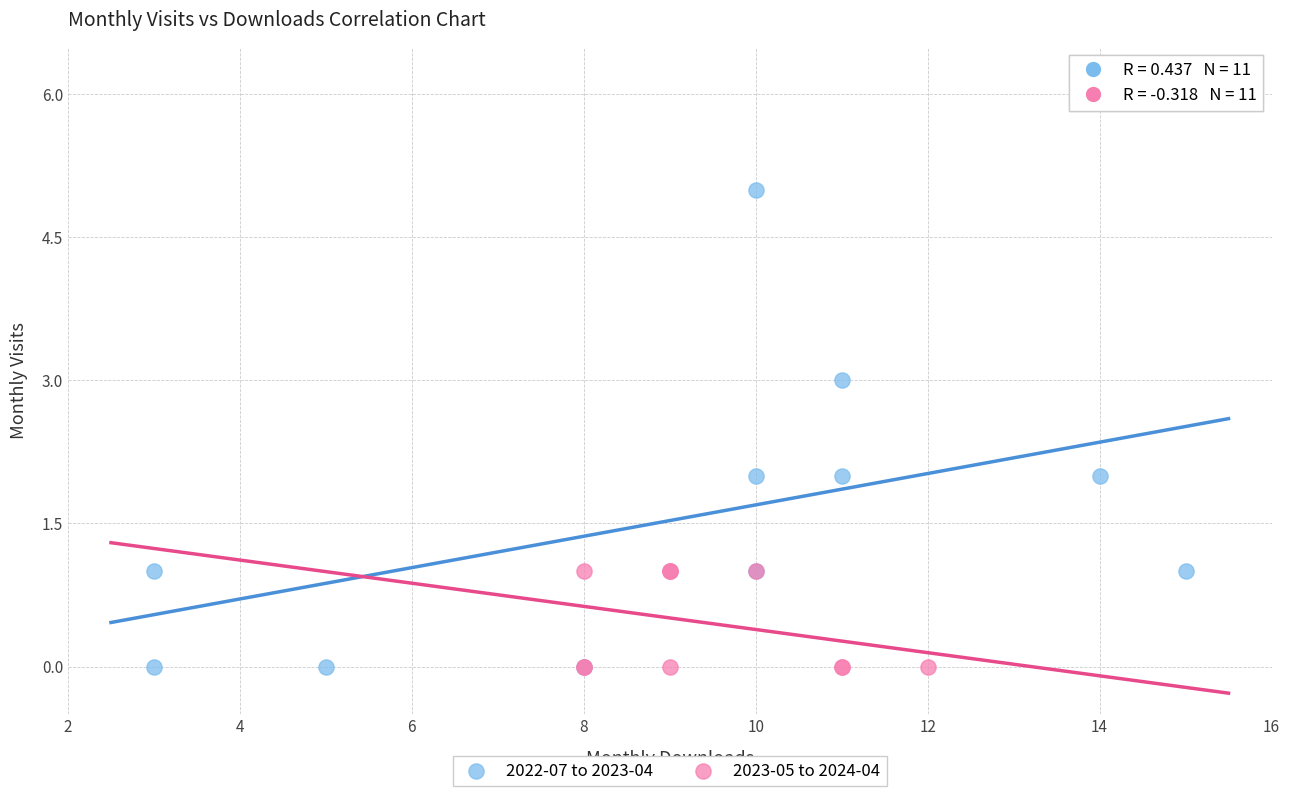

Which series has the largest Y range (max minus min)?

2022-07 to 2023-04